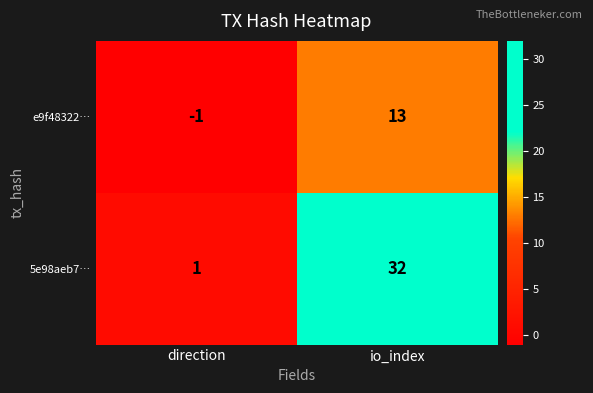

Which category has the lowest value across all series?

direction